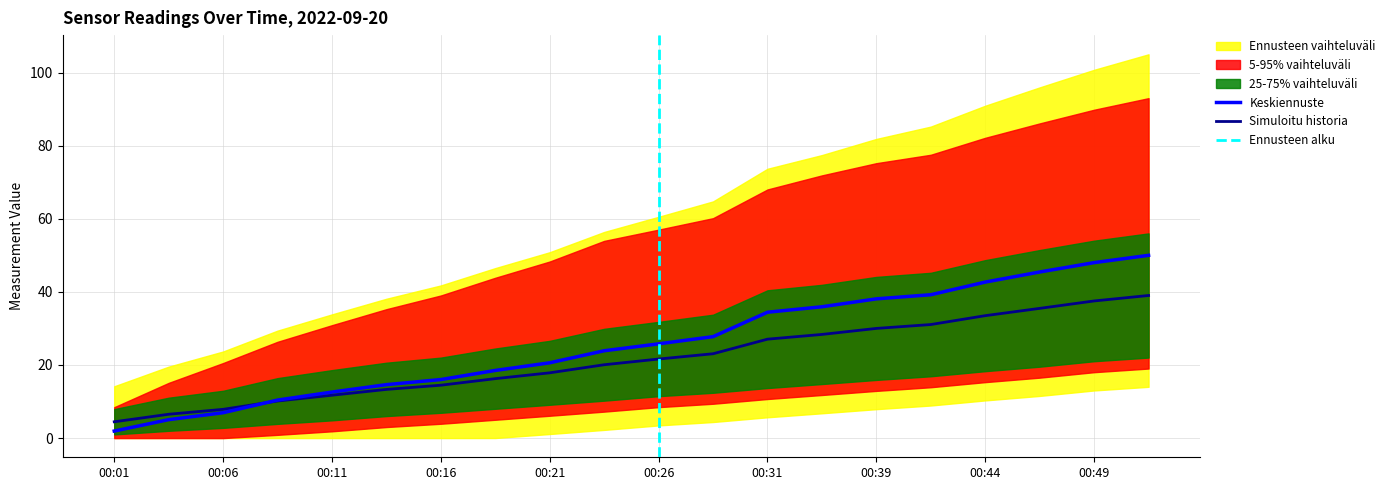

Does the chart have visible grid lines?

Yes